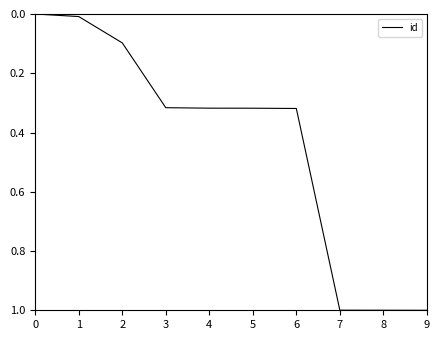

True or false: the data shows 0.2 at 6.

False